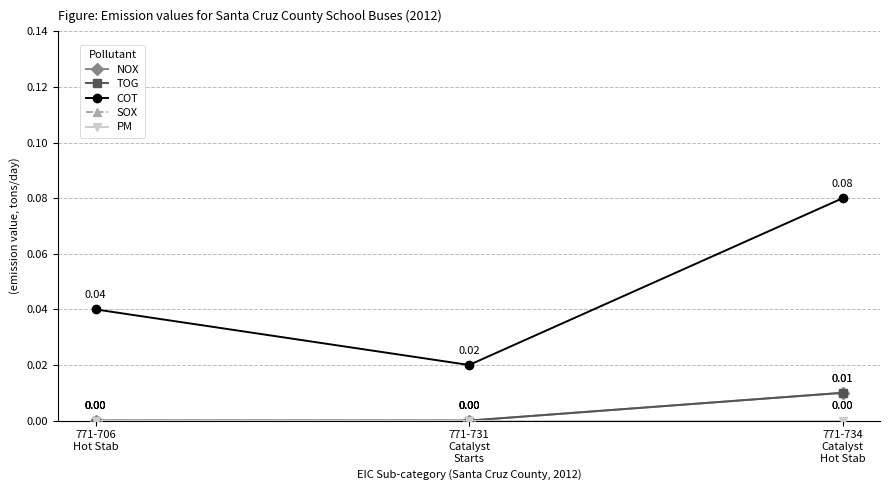

At how many categories does at least one series exceed 0?

3